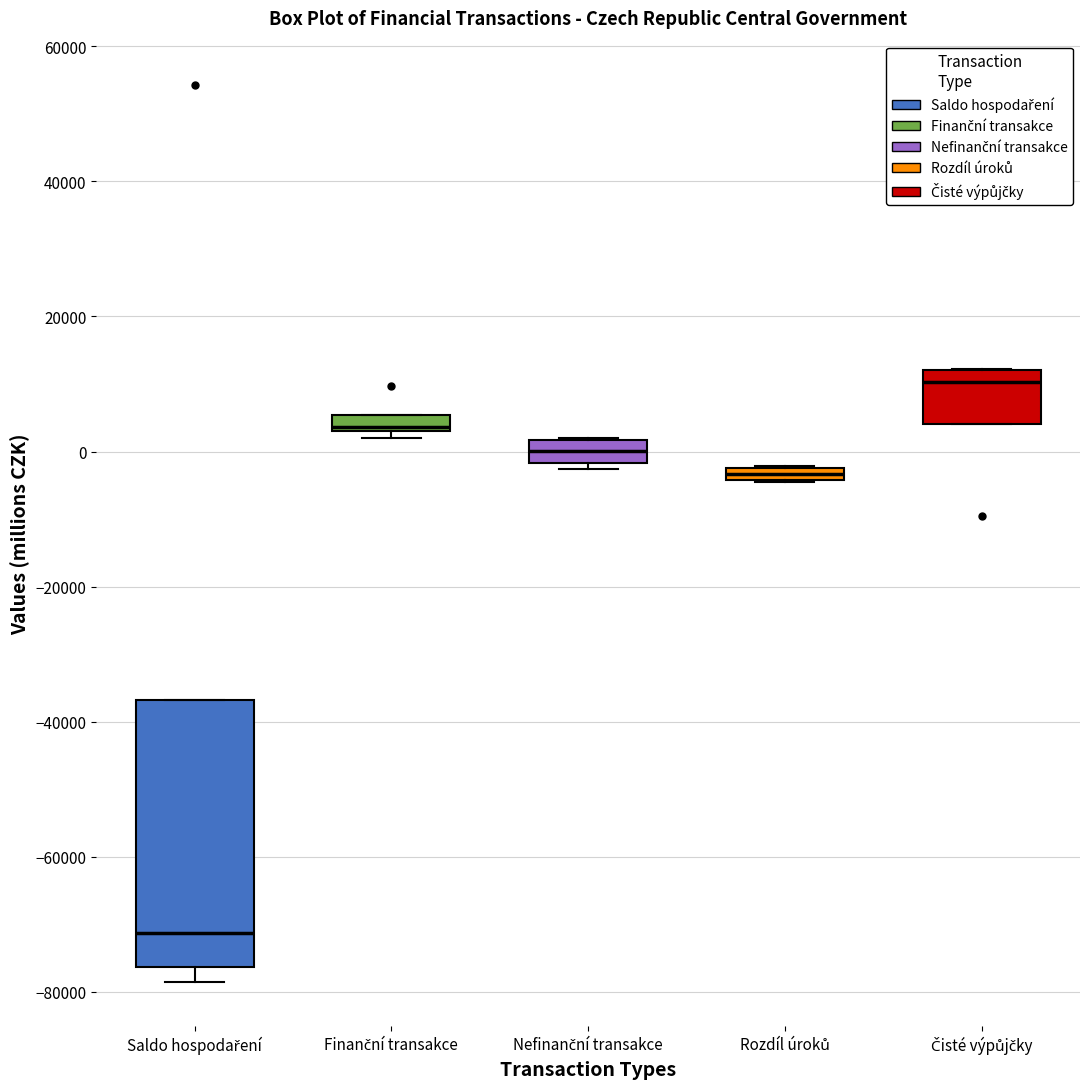

Which box is the tallest, from its lower edge to its upper edge?

Saldo hospodaření